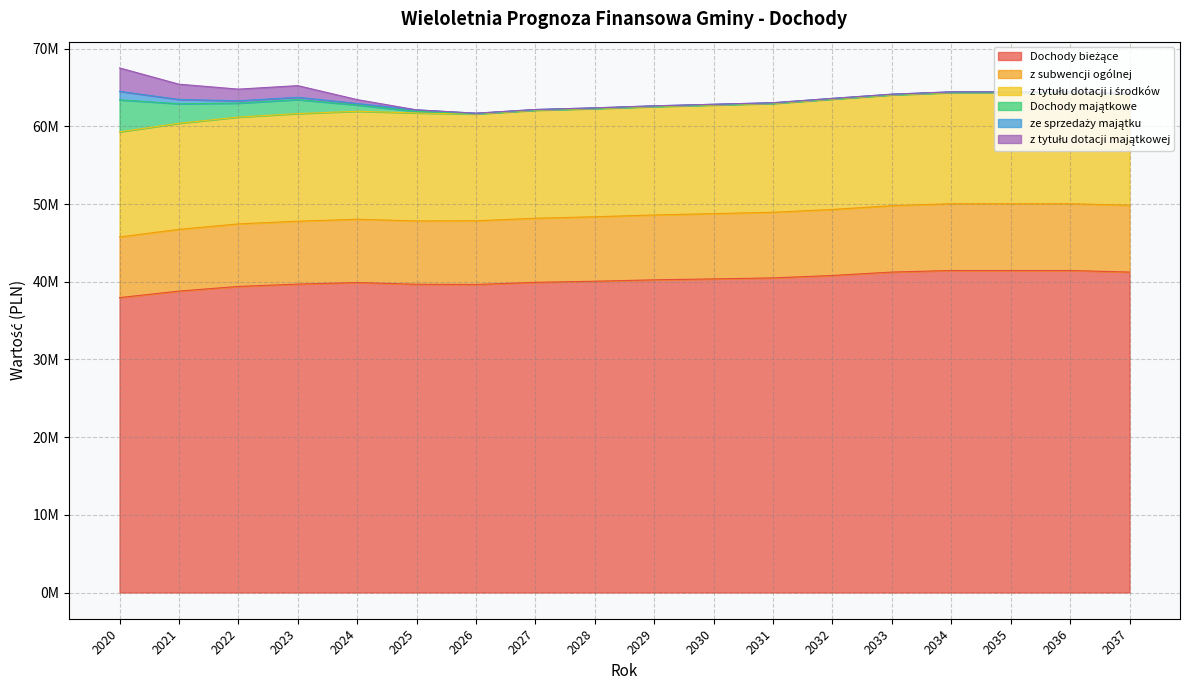

What is the difference between the Dochody bieżące values at 2035 and 2023?

1750000